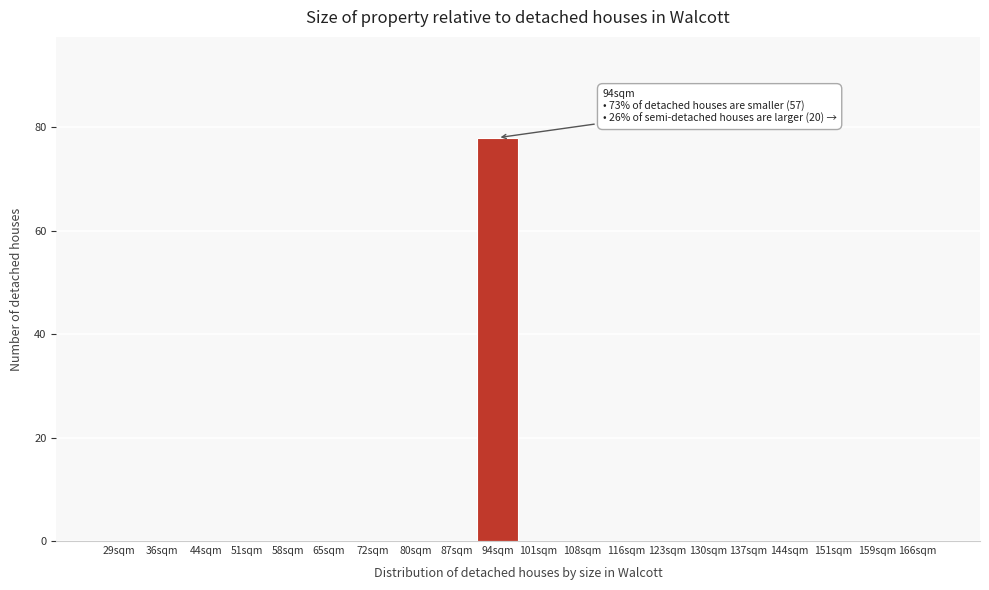

Reading right to left, transcribe all the data shown in this chart.

166sqm=0	159sqm=0	151sqm=0	144sqm=0	137sqm=0	130sqm=0	123sqm=0	116sqm=0	108sqm=0	101sqm=0	94sqm=78	87sqm=0	80sqm=0	72sqm=0	65sqm=0	58sqm=0	51sqm=0	44sqm=0	36sqm=0	29sqm=0